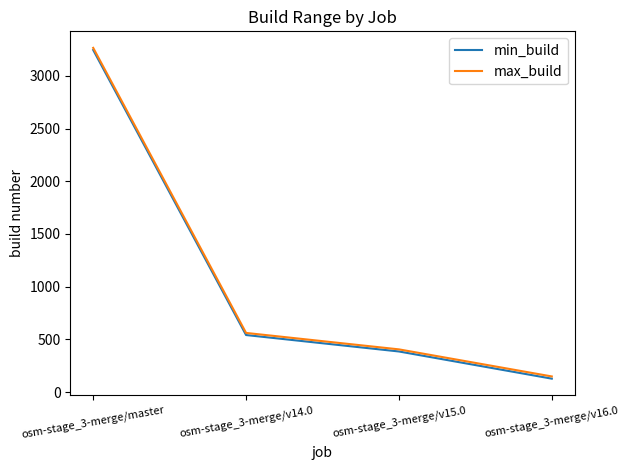

How many series are shown in this chart?

2